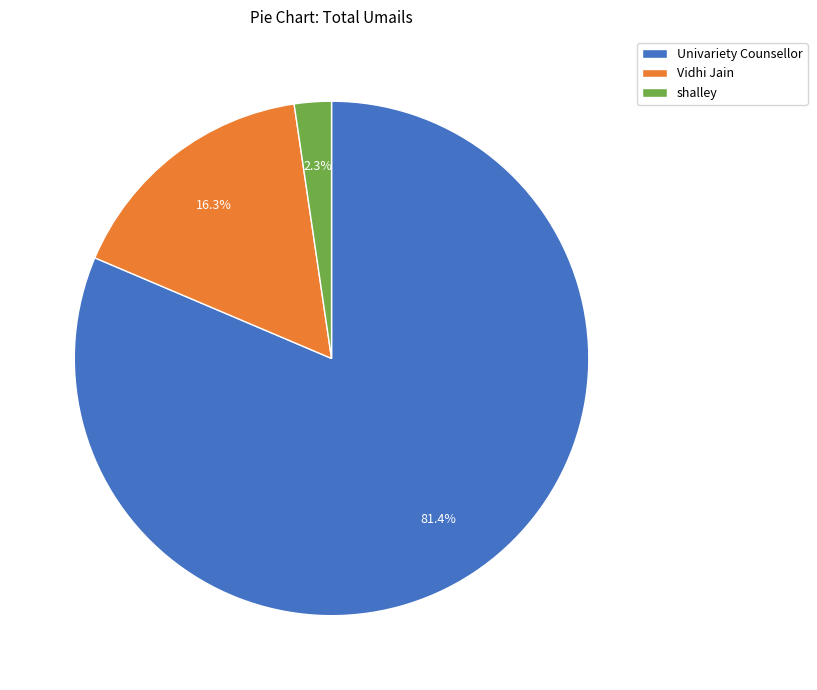

What is the total percentage of shalley and Vidhi Jain?

18.6%